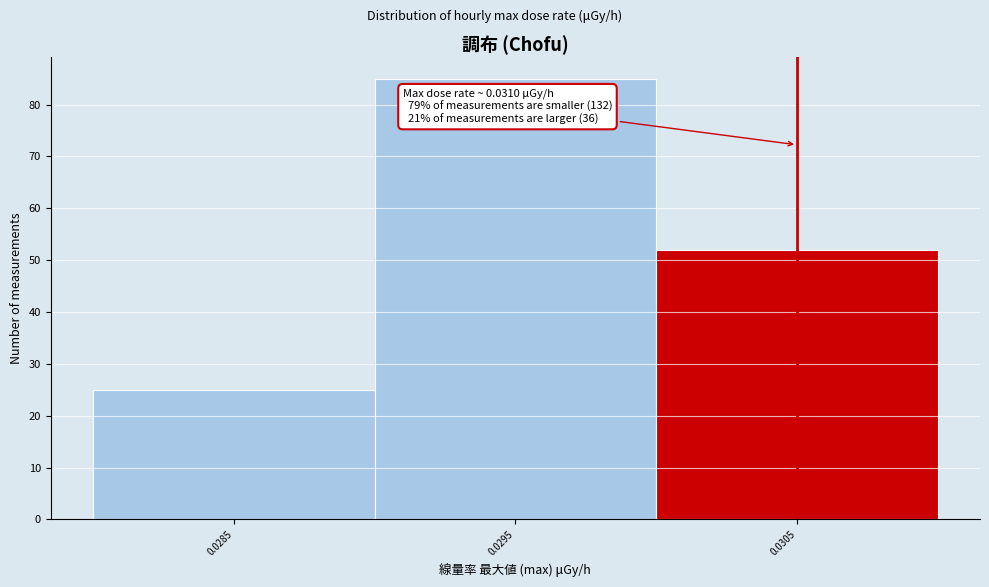

Reading right to left, extract all data points from this chart.

0.0305=52	0.0295=85	0.0285=25